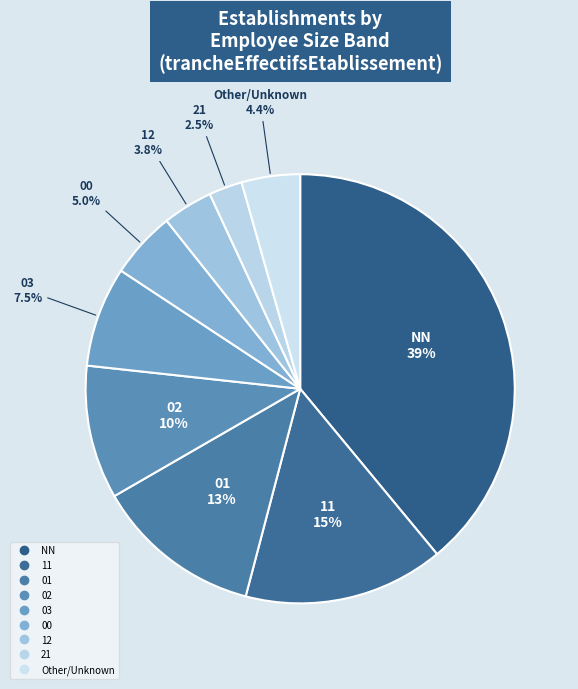

Count the number of slices in the pie.

9